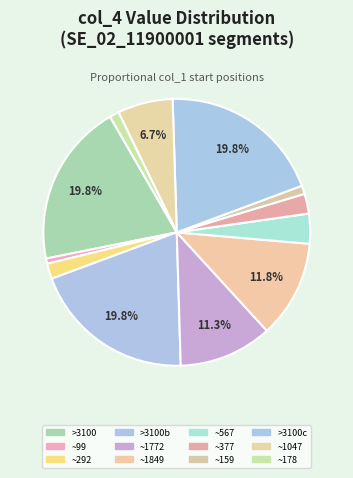

How many slices are in this pie chart?

12